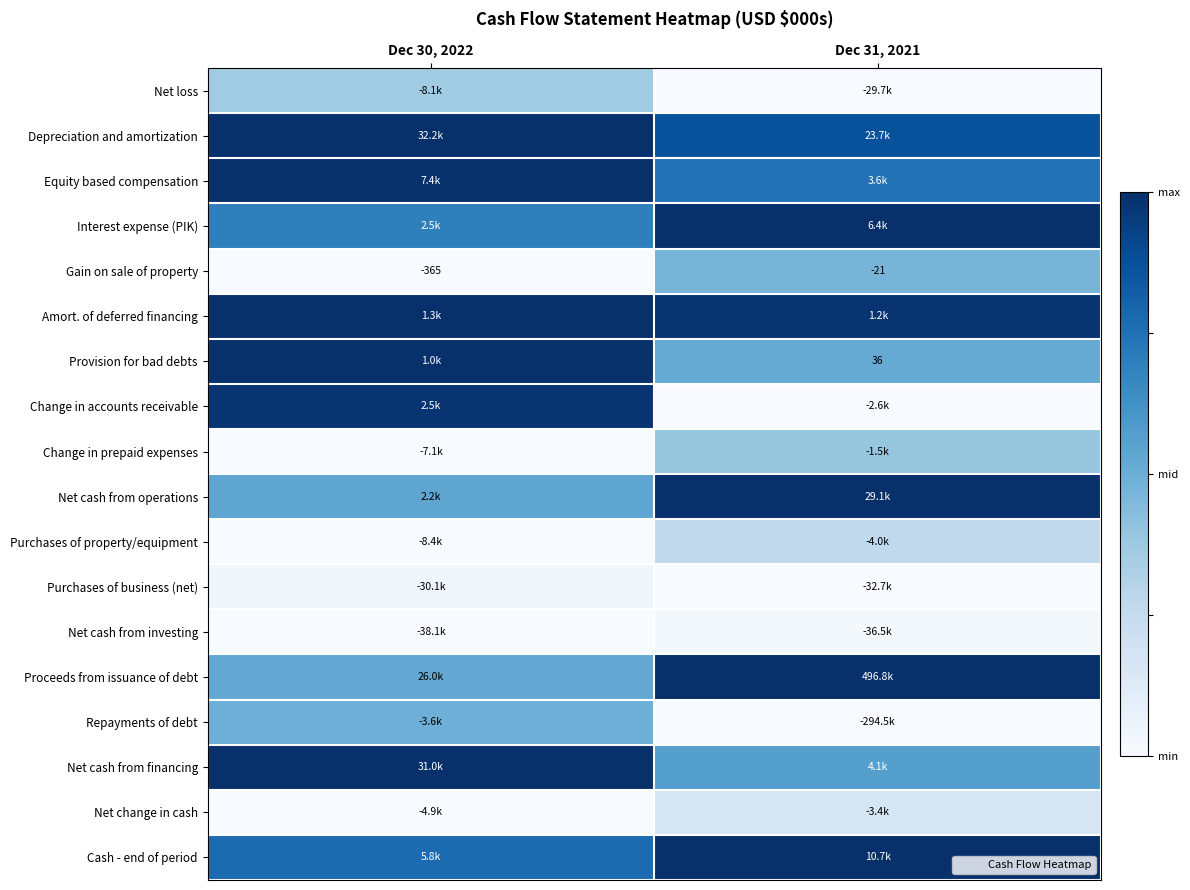

At which label is Net cash from operations closest to 0?

Dec 30, 2022